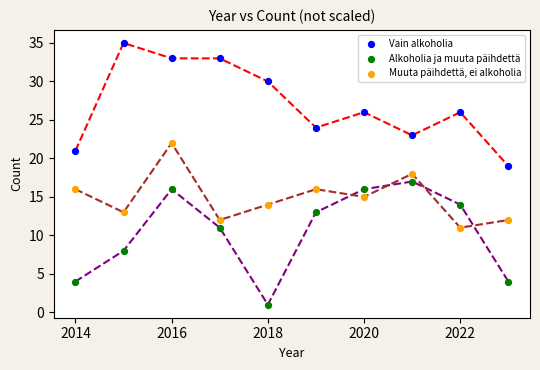

What are all the series names shown in the legend?

Vain alkoholia, Alkoholia ja muuta päihdettä, Muuta päihdettä, ei alkoholia